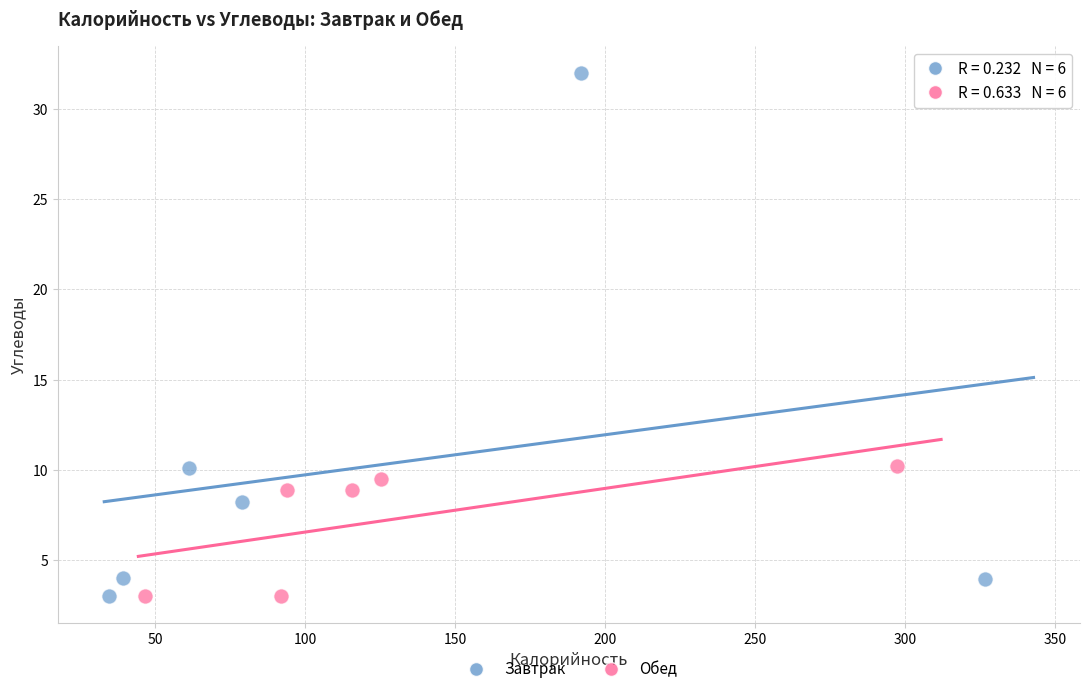

Which series has the widest spread of Y values?

Завтрак